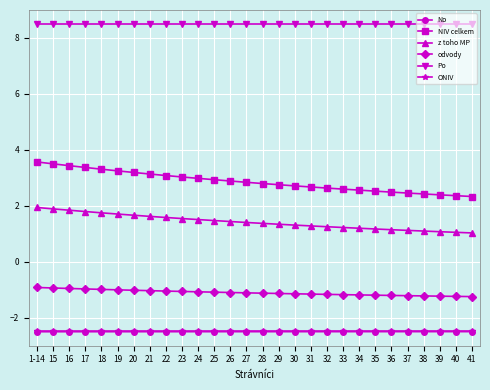

The value of NIV celkem at 28 is 2.8. True or false?

True